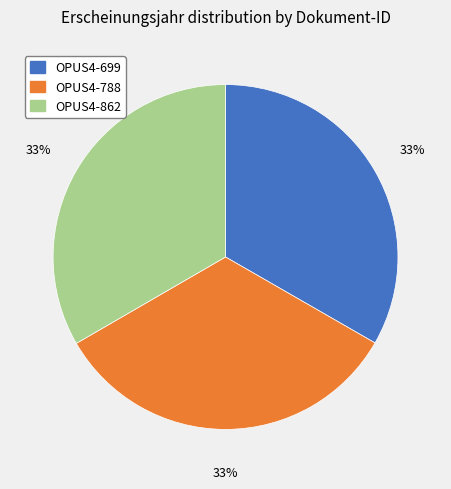

True or false: OPUS4-788 accounts for 33% of the total.

True